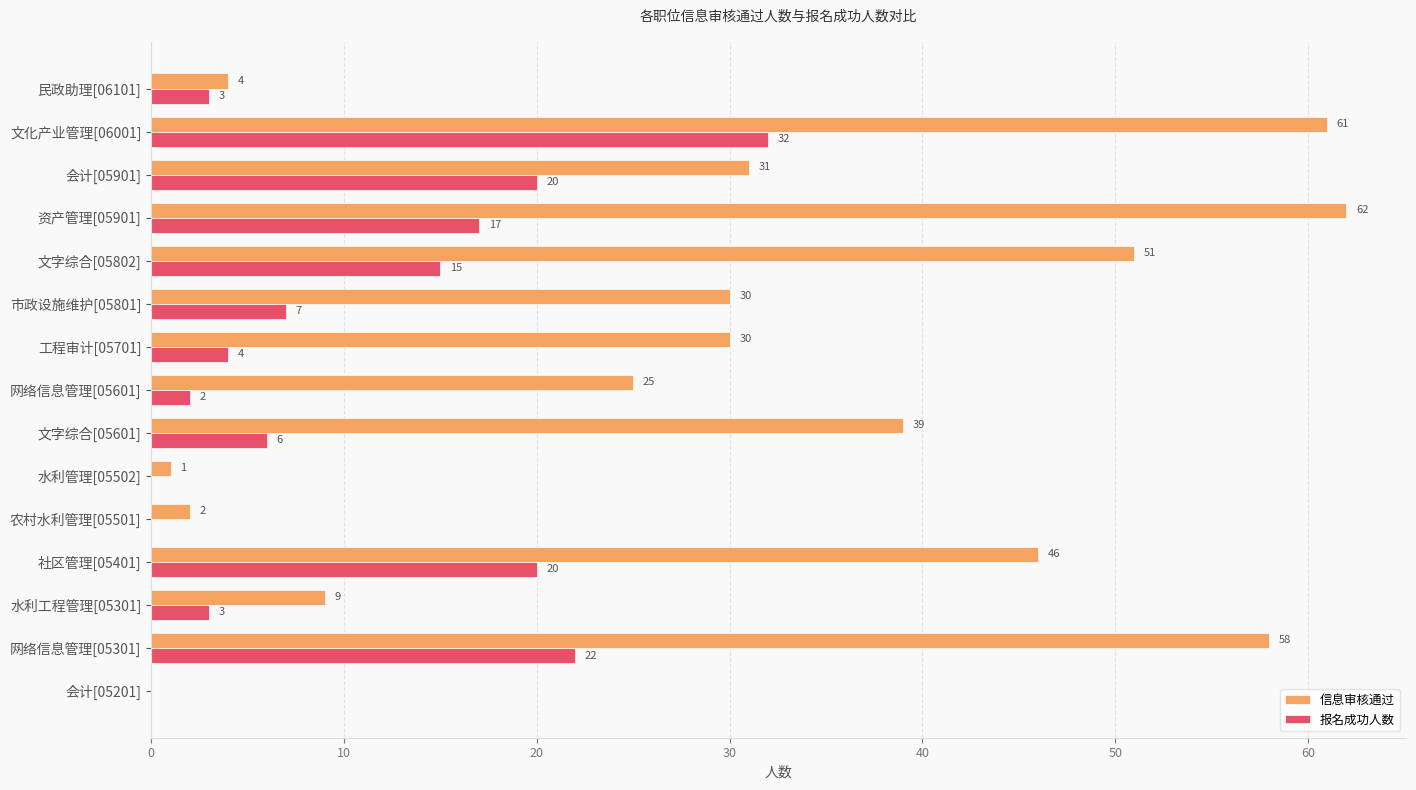

At which category is the sum across all series the highest?

文化产业管理[06001]